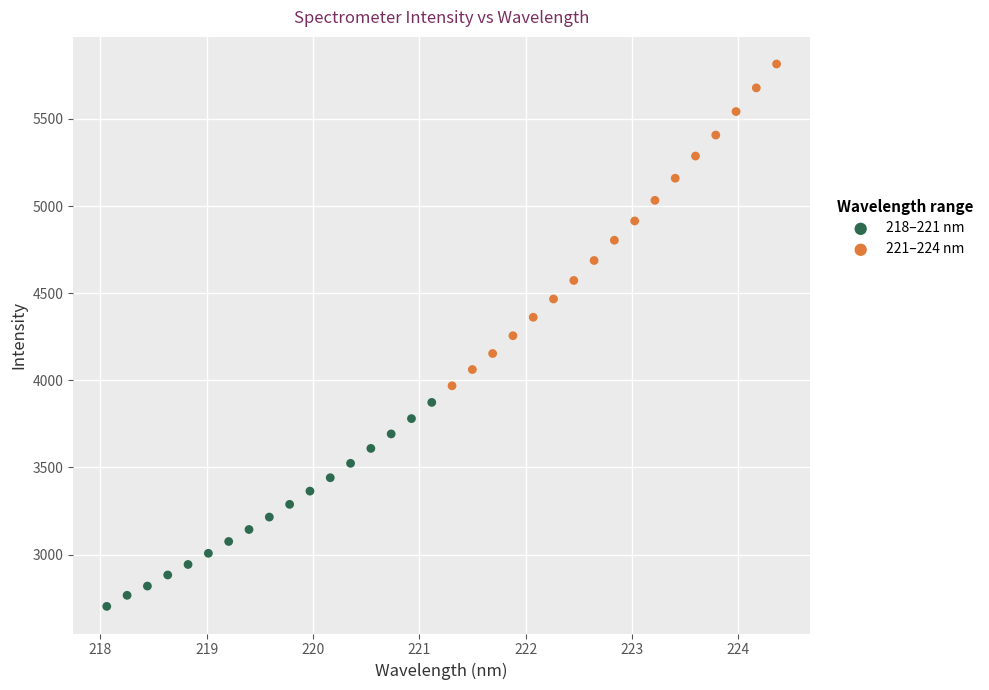

Which series has the largest Y range (max minus min)?

221–224 nm